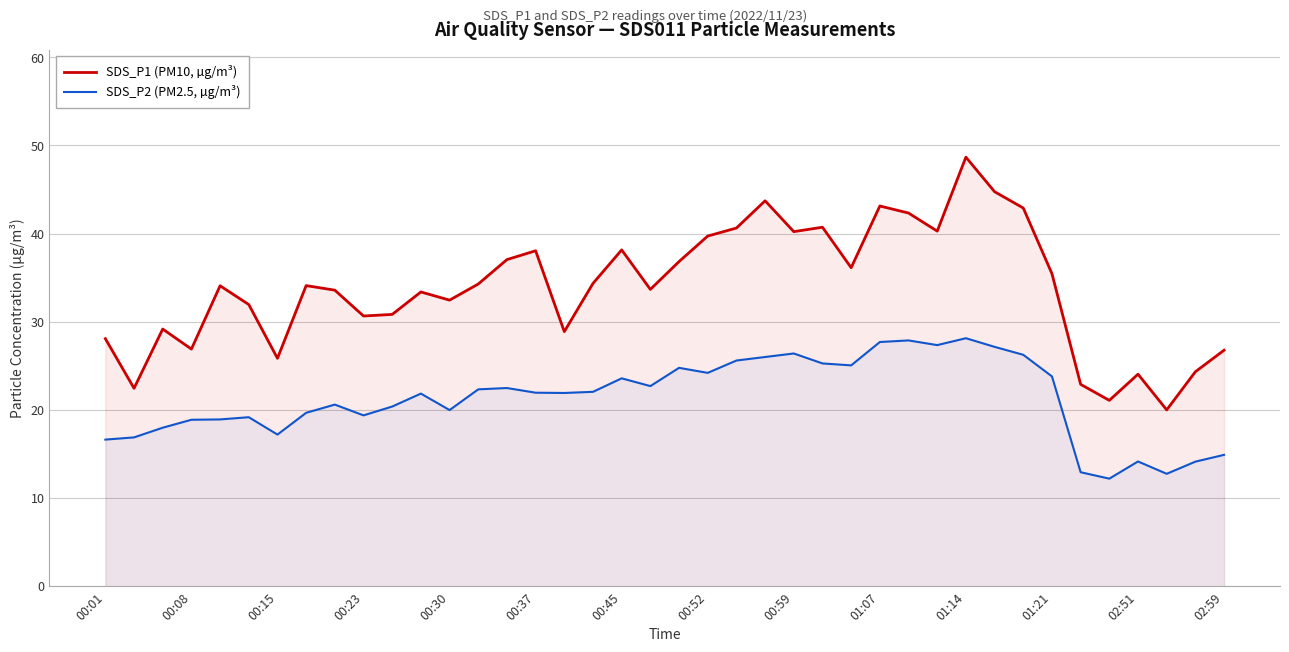

Reading left to right, transcribe all the data shown in this chart.

SDS_P1 (PM10, µg/m³): 28.1	22.4	29.2	26.9	34.1	31.9	25.9	34.1	33.6	30.6	30.8	33.4	32.5	34.3	37.0	38.0	28.9	34.4	38.1	33.7	36.8	39.7	40.6	43.7	40.2	40.7	36.1	43.1	42.3	40.3	48.7	44.8	42.9	35.5	22.9	21.1	24.1	20.0	24.3	26.8
SDS_P2 (PM2.5, µg/m³): 16.6	16.9	18.0	18.9	18.9	19.2	17.2	19.7	20.6	19.4	20.4	21.9	20.0	22.3	22.5	21.9	21.9	22.1	23.6	22.7	24.8	24.2	25.6	26.0	26.4	25.3	25.1	27.7	27.9	27.4	28.1	27.1	26.2	23.8	12.9	12.2	14.2	12.8	14.1	14.9